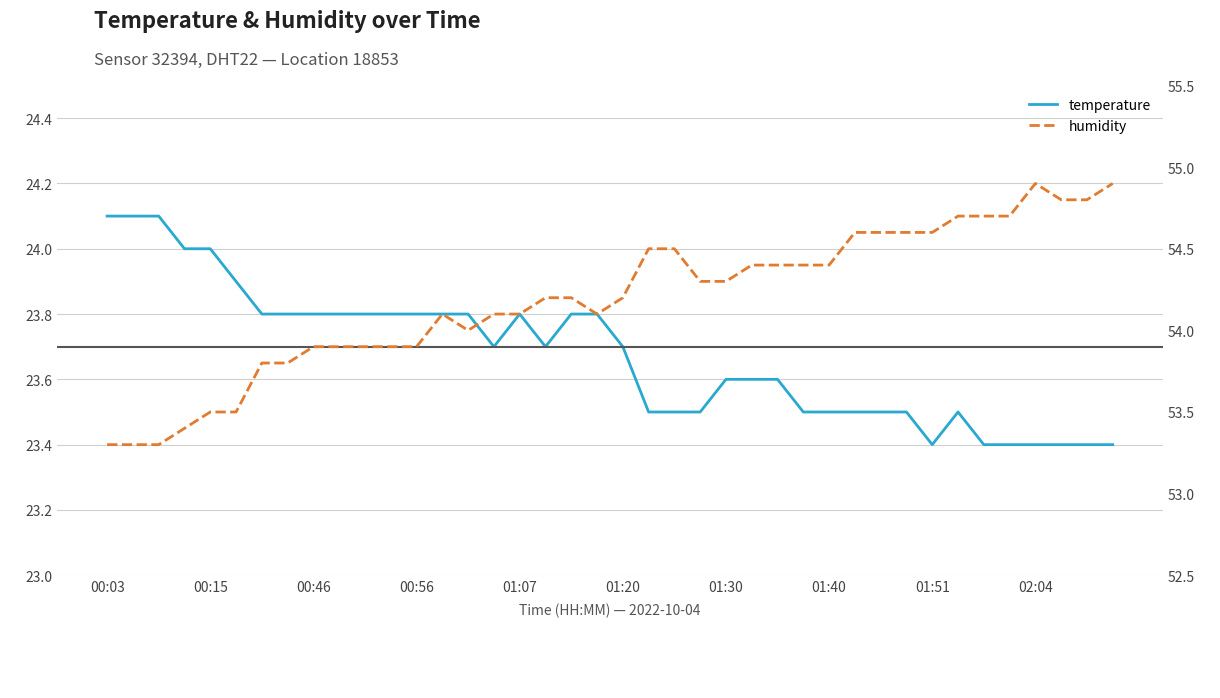

How many lines are shown in the chart?

2